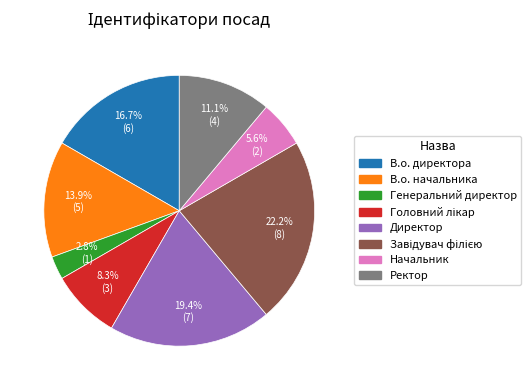

To the nearest percent, what is the difference between the largest and smallest slice percentages?

19%